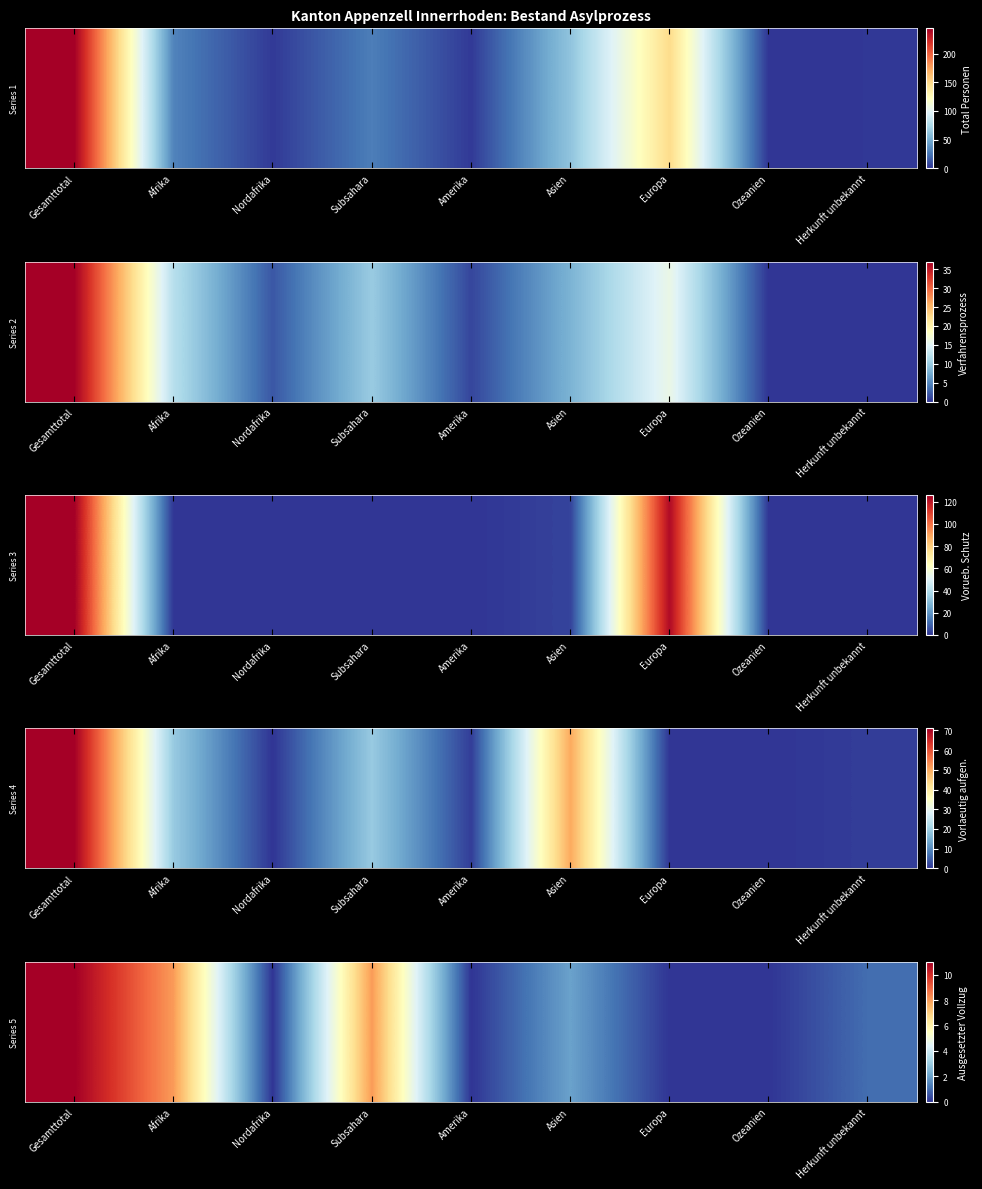

The value at Amerika is -7. True or false?

False